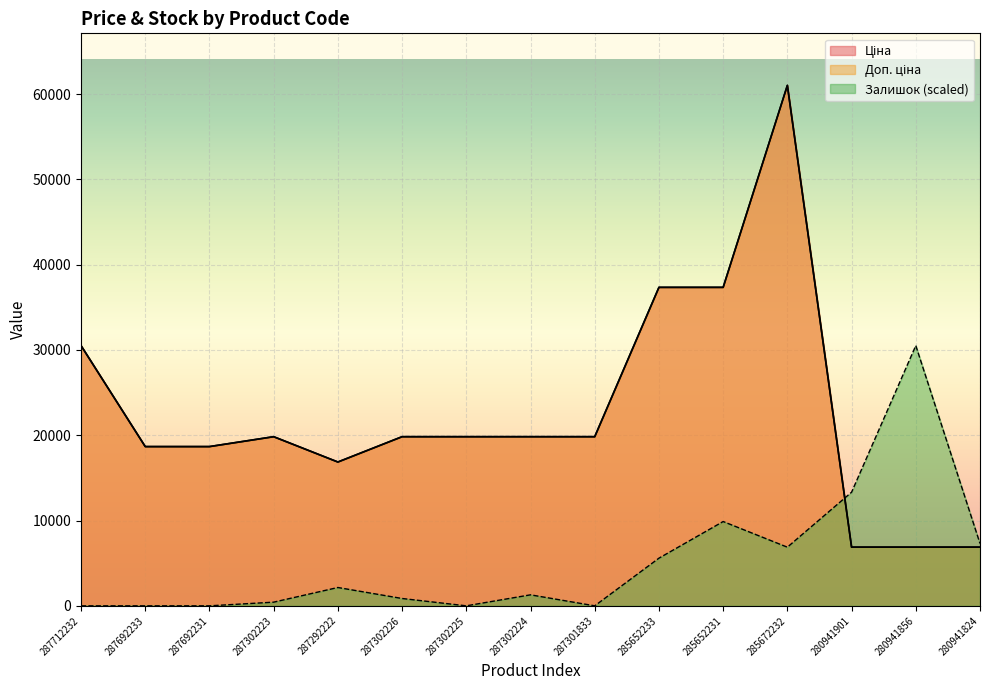

How many interior local peaks does the Залишок series have?

4